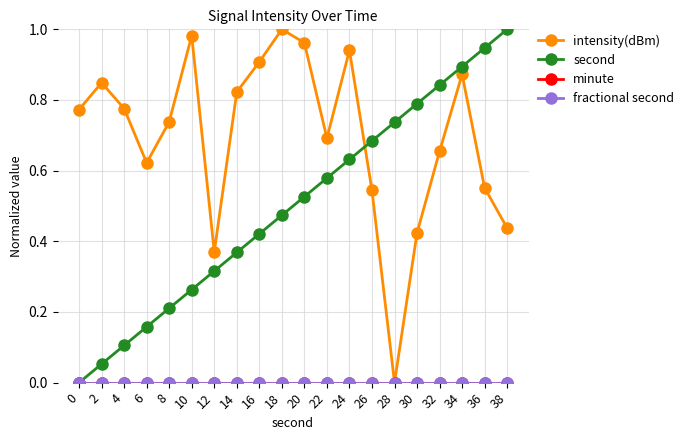

At how many categories does at least one series exceed 0?

20